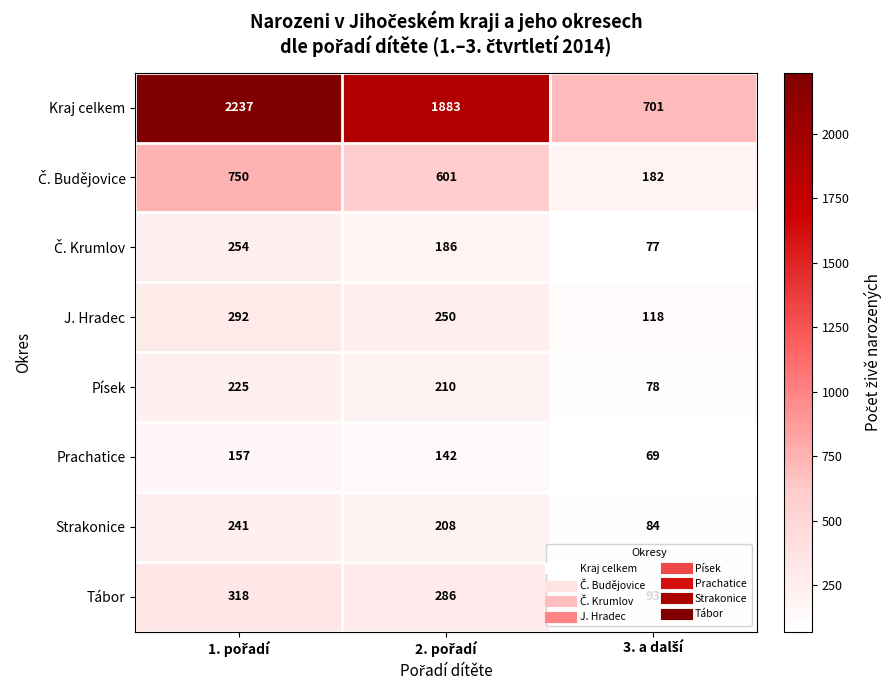

Count the J. Hradec values in the range 118 to 292.

3